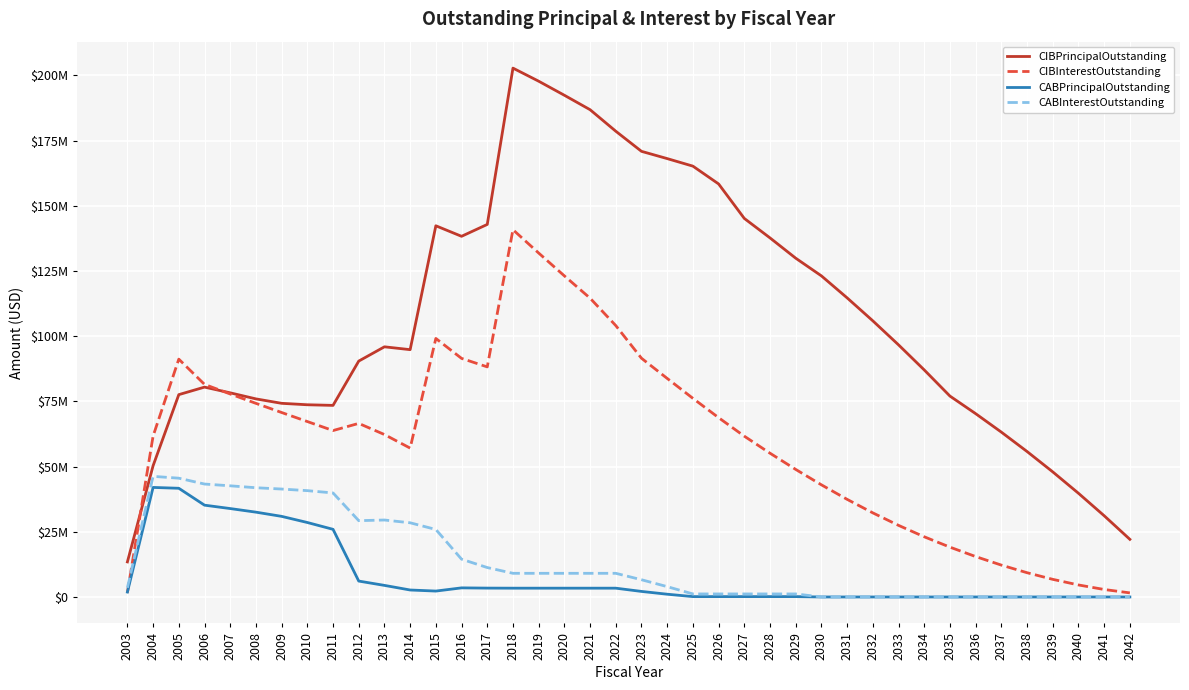

What are all the series names shown in the legend?

CIBPrincipalOutstanding, CIBInterestOutstanding, CABPrincipalOutstanding, CABInterestOutstanding